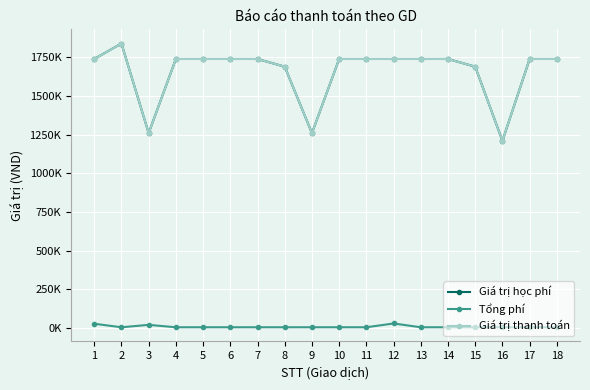

Is this an area chart (filled region under the line)?

No